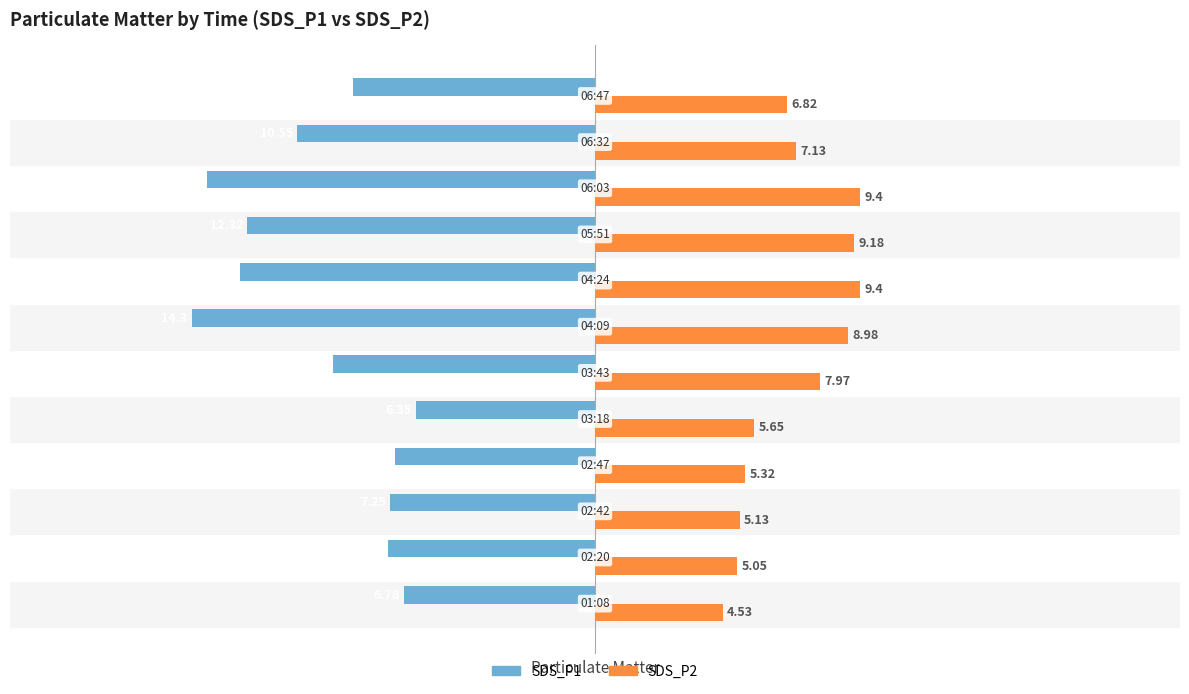

Which series has the largest range (max minus min)?

SDS_P1